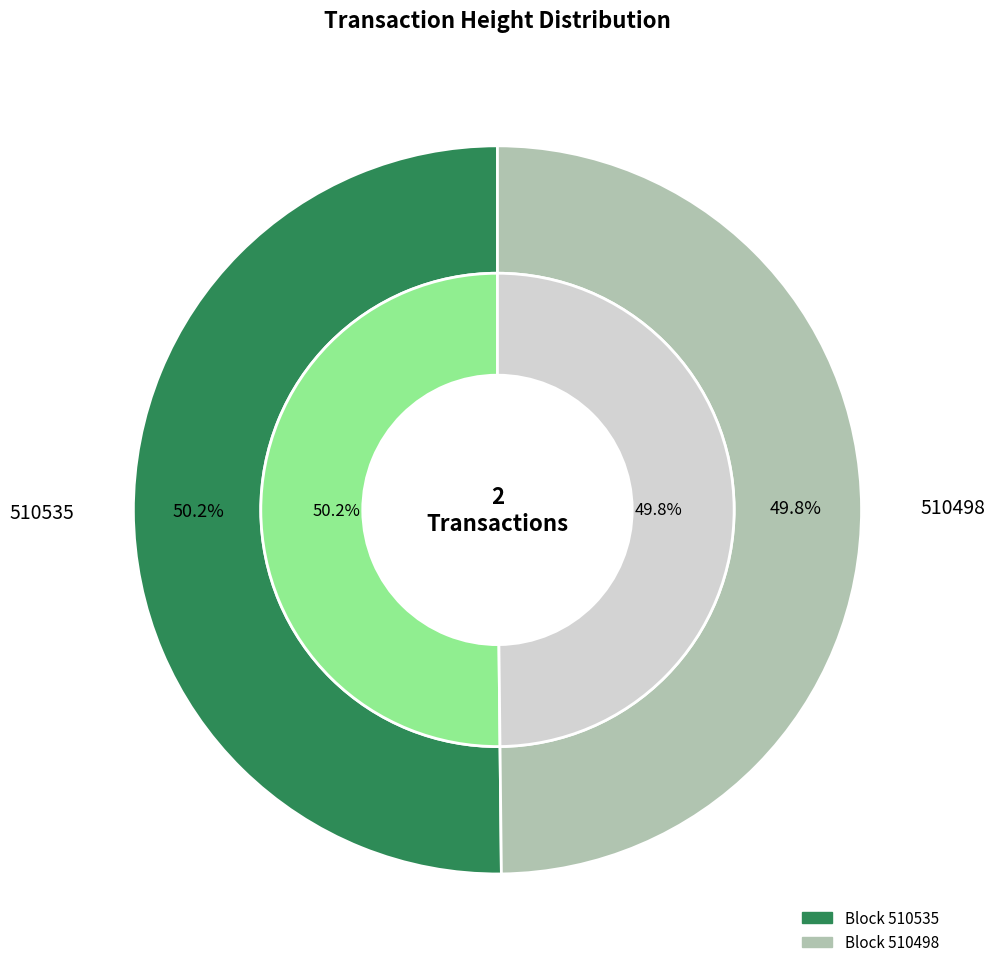

Is it true that 510498 is 35% of the pie?

False